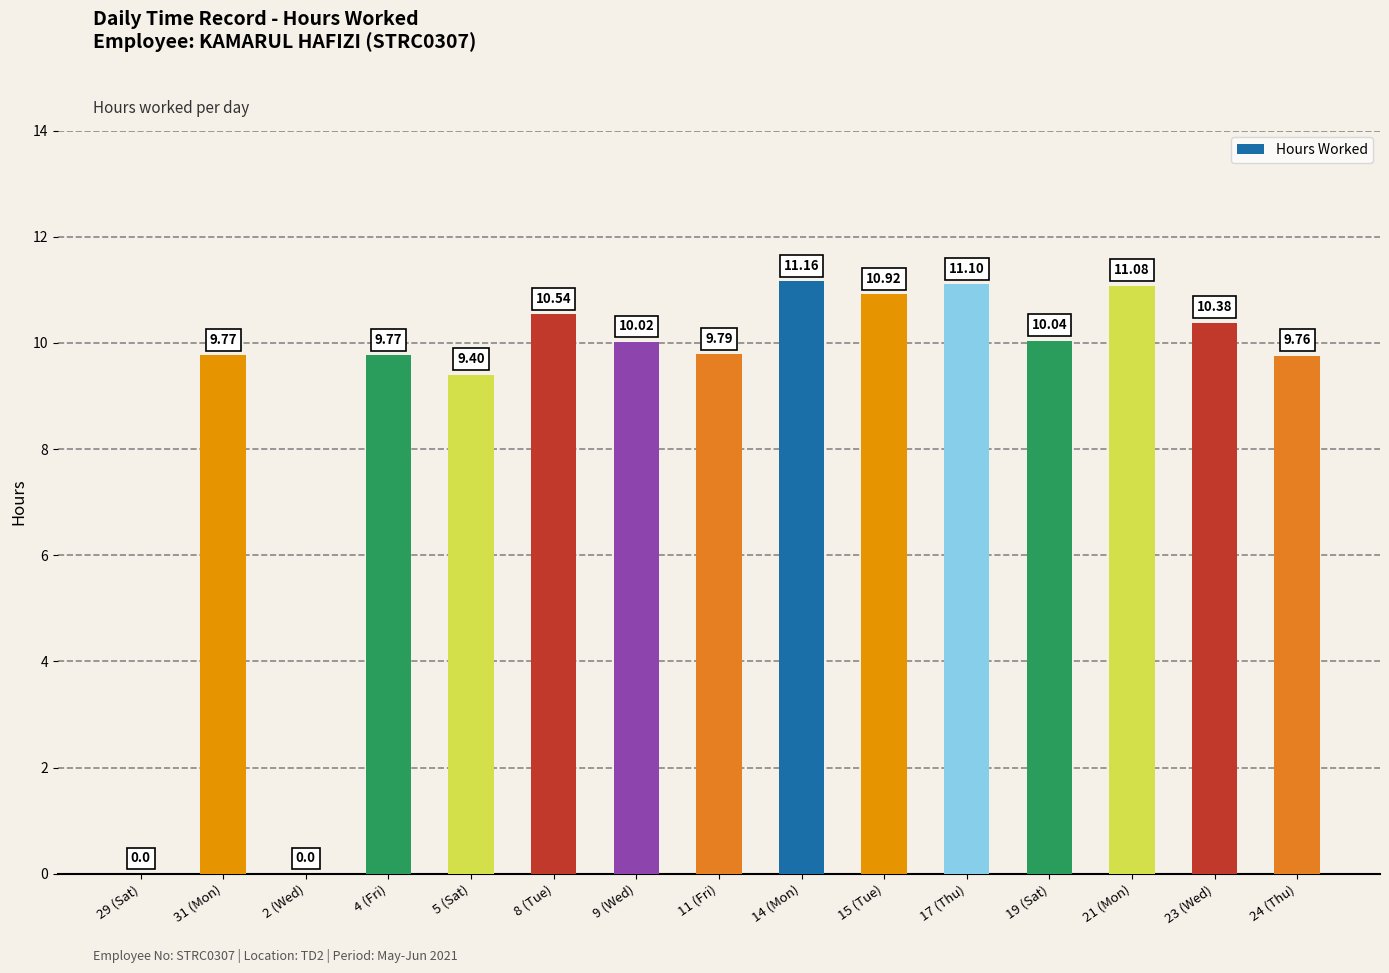

Approximately how many times larger is the value at 9 (Wed) compared to 17 (Thu)?

0.9